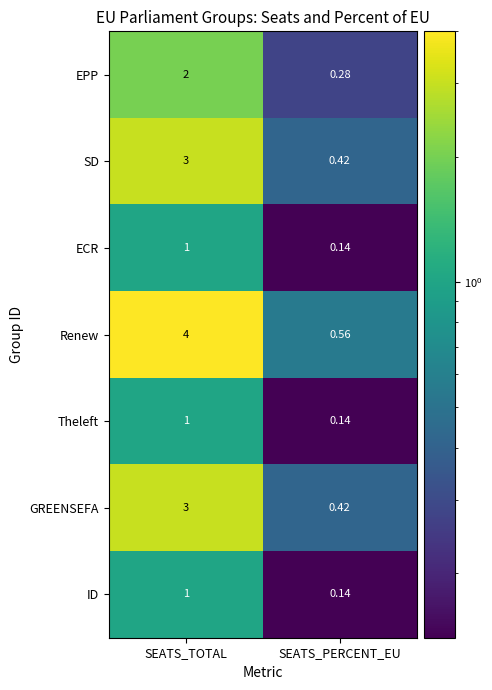

At which category does the chart reach its peak across all series?

SEATS_TOTAL